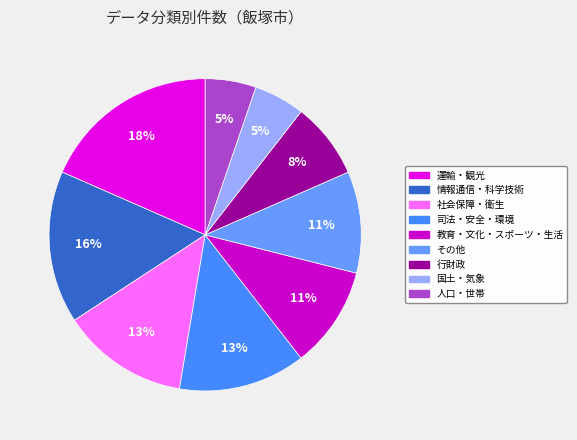

What is the smallest slice in the pie chart?

国土・気象